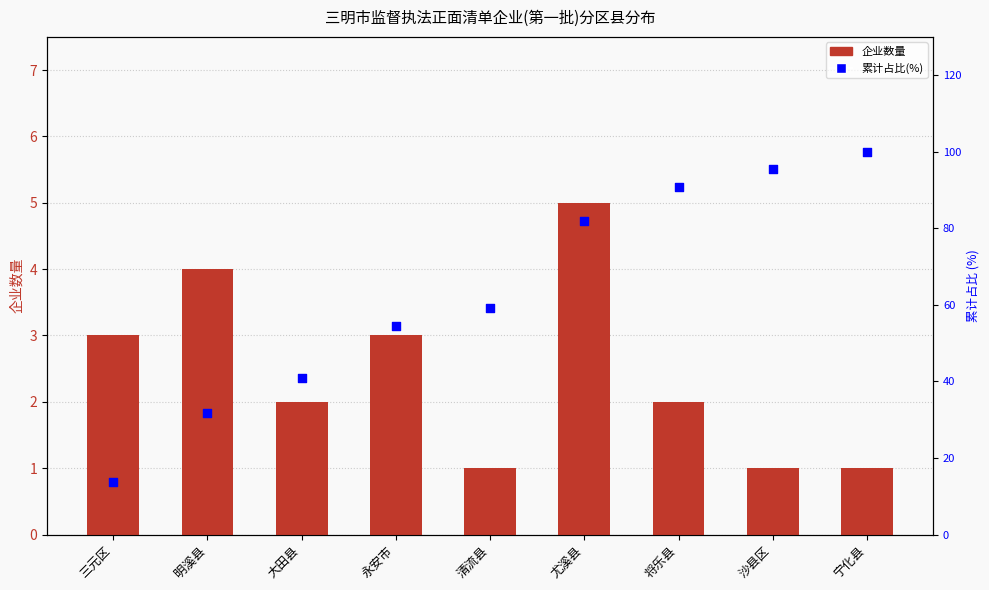

At how many categories does at least one series exceed 15?

8